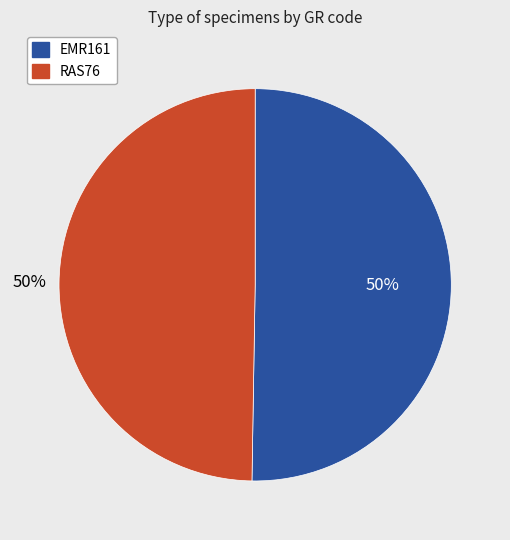

Is the sum of RAS76 and EMR161 greater than half?

Yes